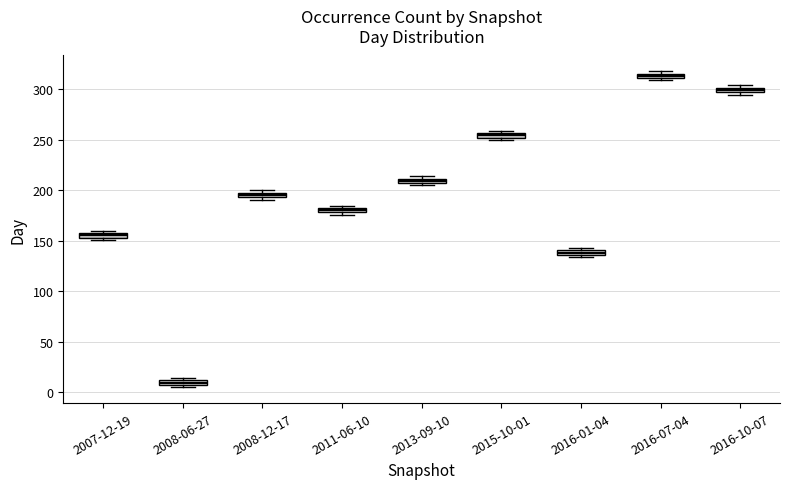

Where is the lower edge of the box for 2008-06-27 on the y-axis? The values are not printed on the chart, so give them approximately, as read against the axis.

5